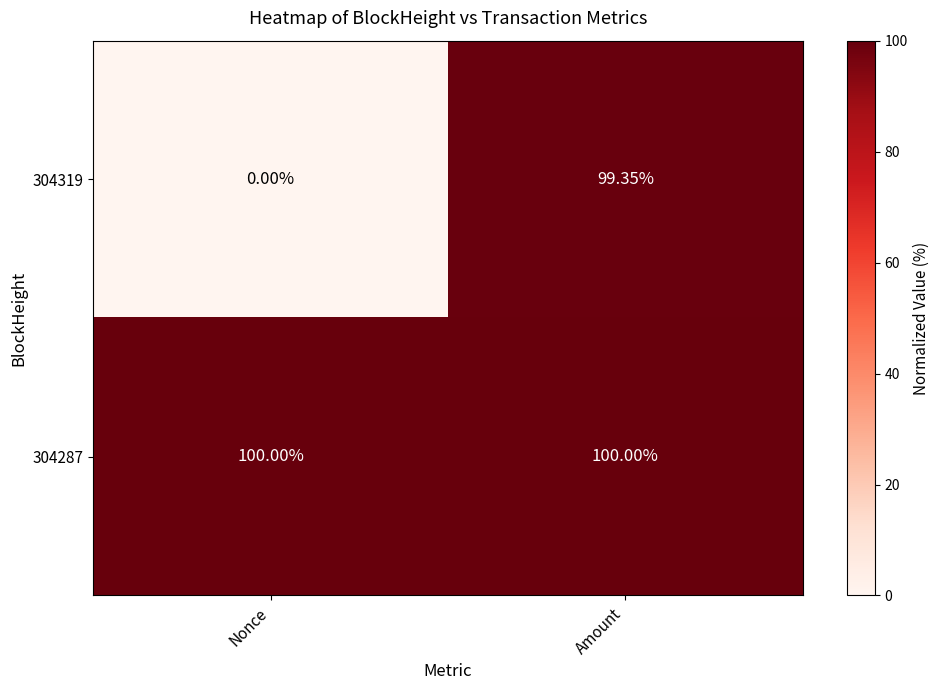

List the labels in order of 304319 value, largest first.

Amount, Nonce